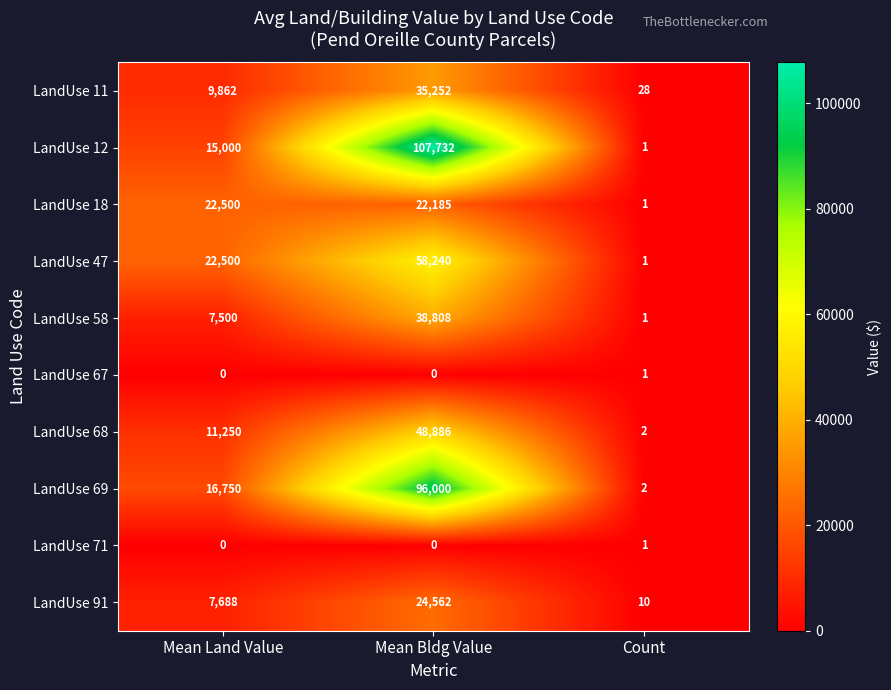

At which label is LandUse 18 closest to 11250?

Mean Bldg Value